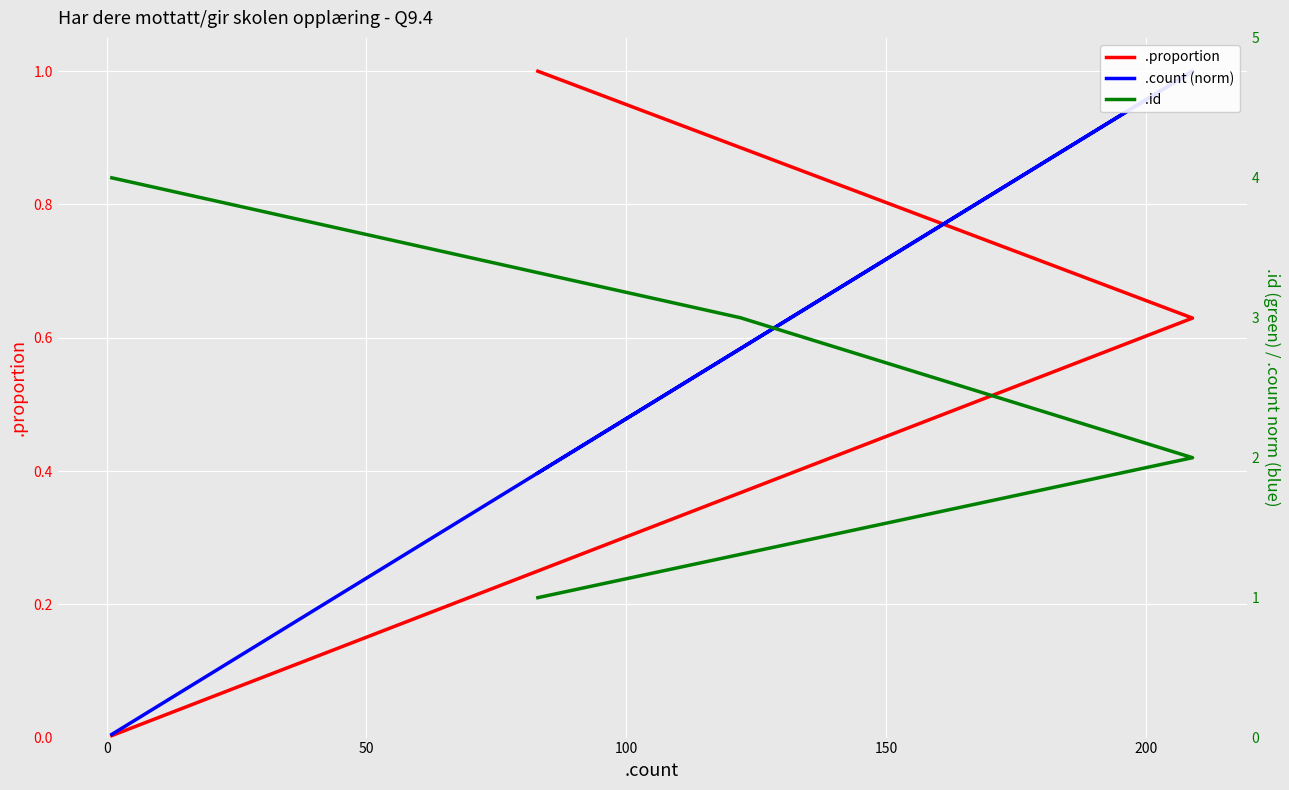

How many .id values are between 2 and 4?

3